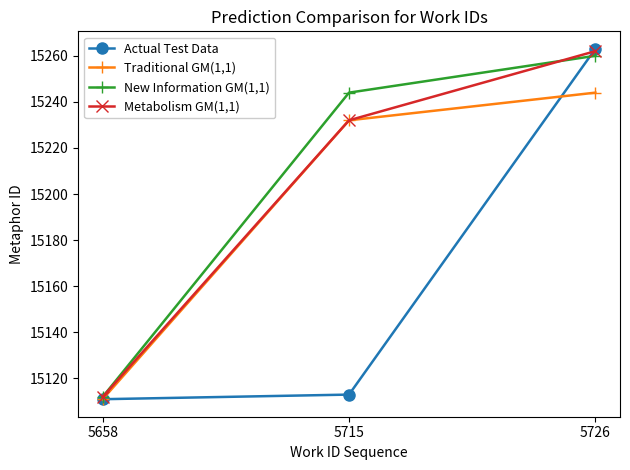

Reading left to right, list all the values displayed in this chart.

Actual Test Data: 5658=15111	5715=15113	5726=15263
Traditional GM(1,1): 5658=15111	5715=15232	5726=15244
New Information GM(1,1): 5658=15112	5715=15244	5726=15260
Metabolism GM(1,1): 5658=15112	5715=15232	5726=15262